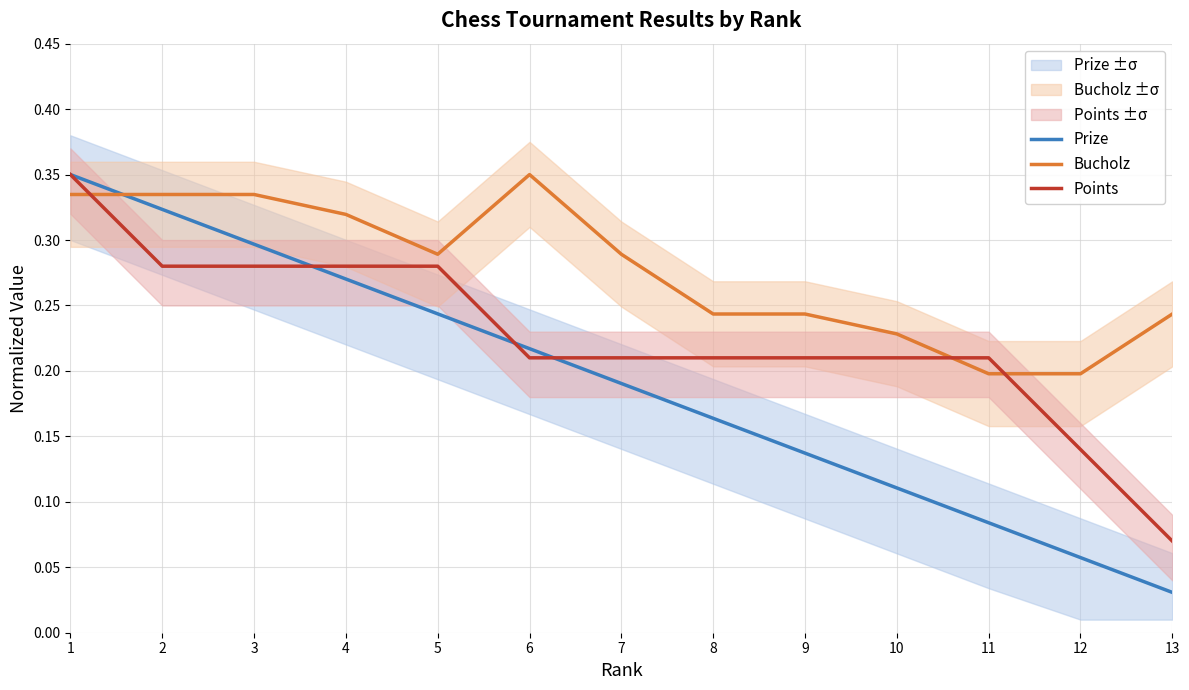

Rank the series by their average value, from lowest to highest.

Prize, Points, Bucholz